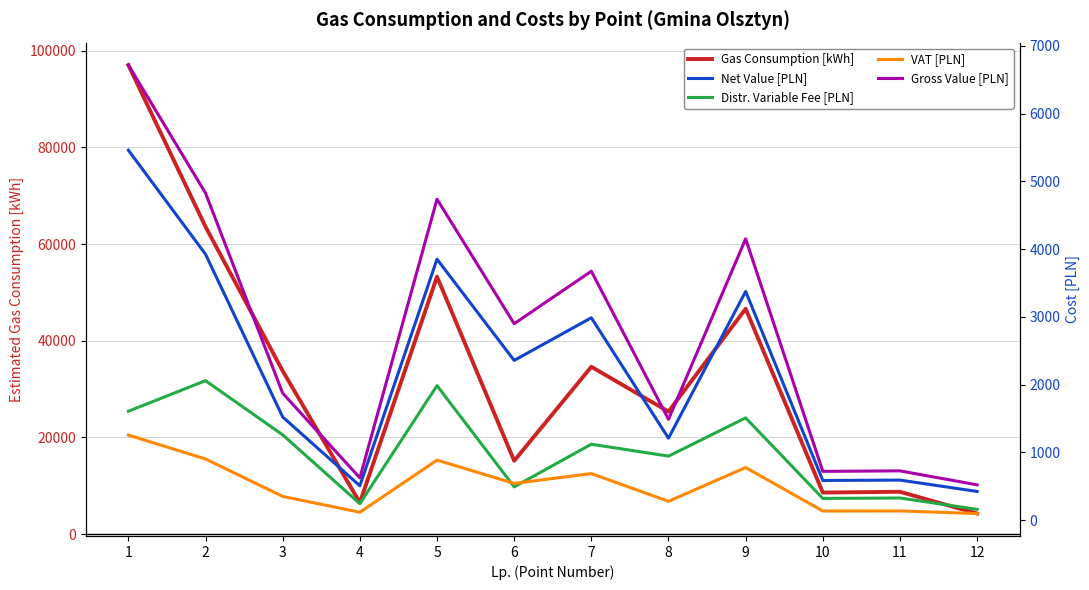

Which category has the highest value in the Wartosc netto series?

1